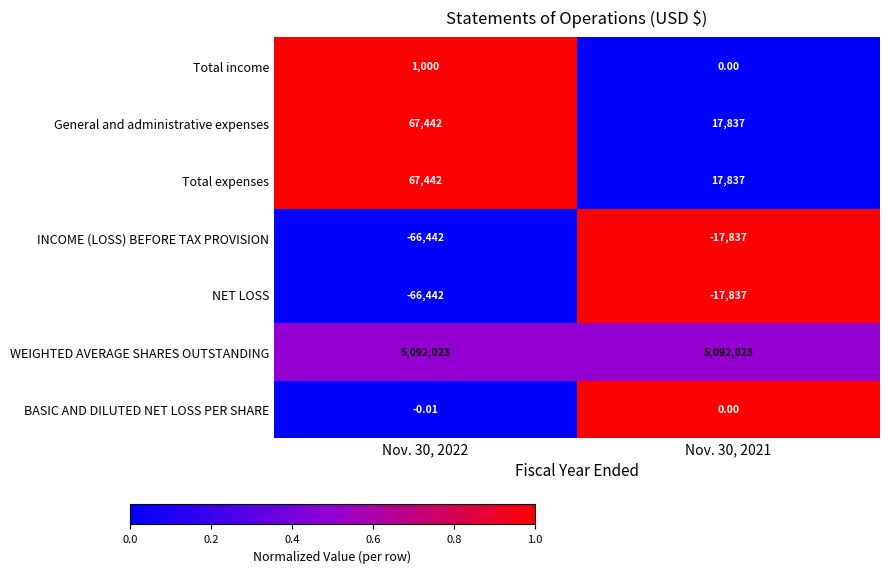

Which series has the largest total across all categories?

WEIGHTED AVERAGE SHARES OUTSTANDING